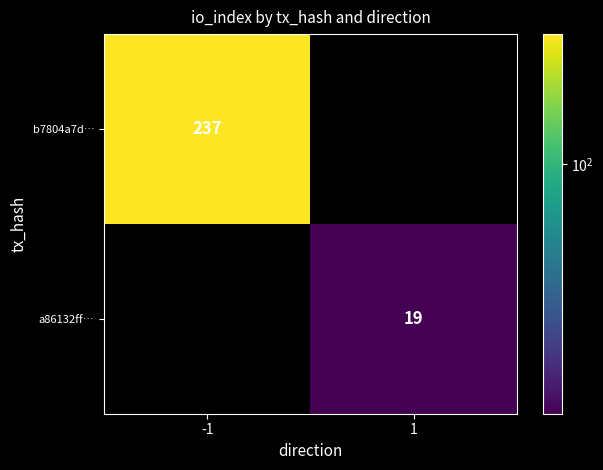

The value of a86132ff… at 1 is 19. True or false?

True